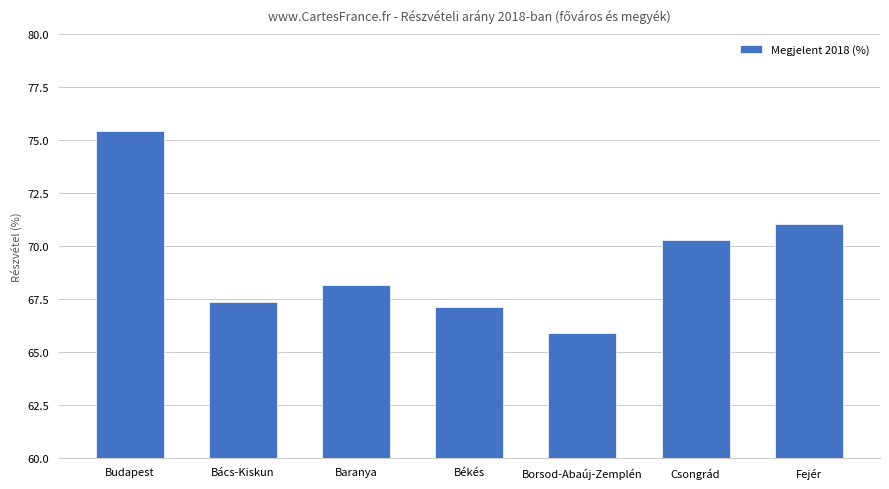

What is the difference between the second highest and second lowest values?

3.9